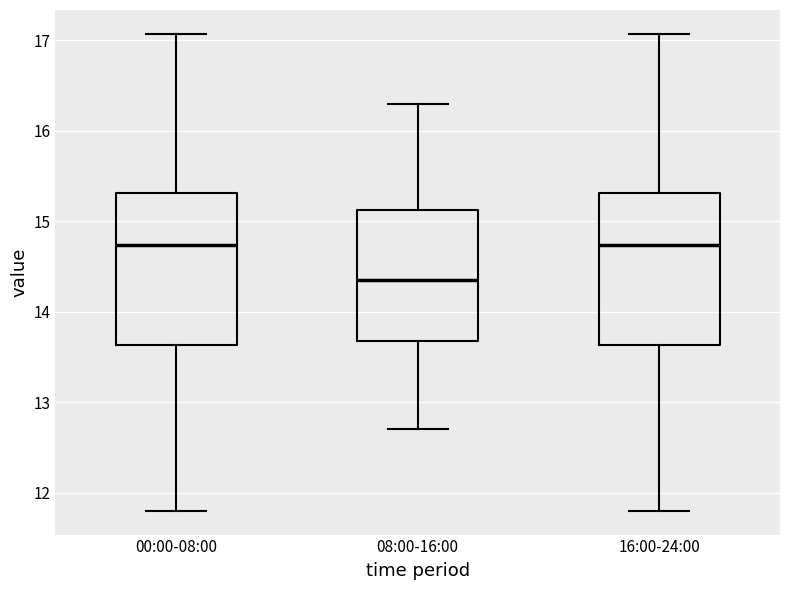

Where is the upper edge of the box for 08:00-16:00 on the y-axis? The values are not printed on the chart, so give them approximately, as read against the axis.

15.1